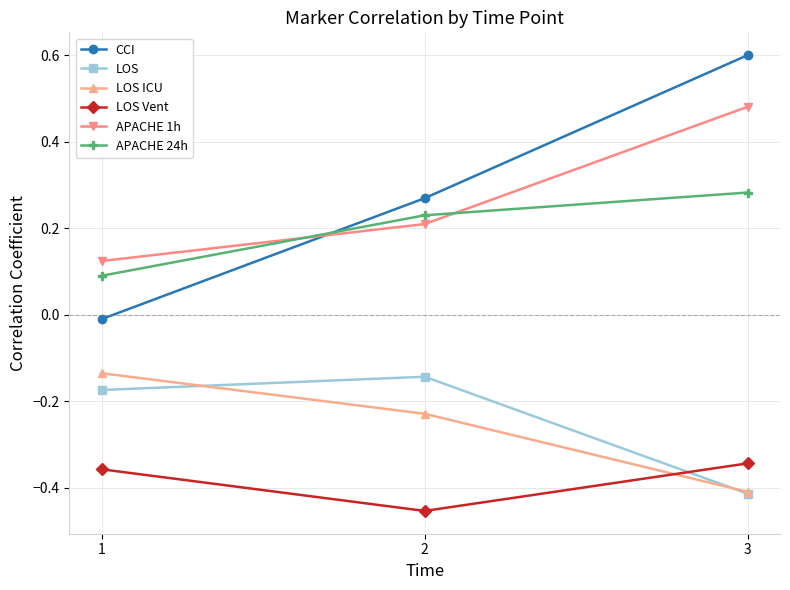

What is the difference between the highest and lowest values at 3?

1.0